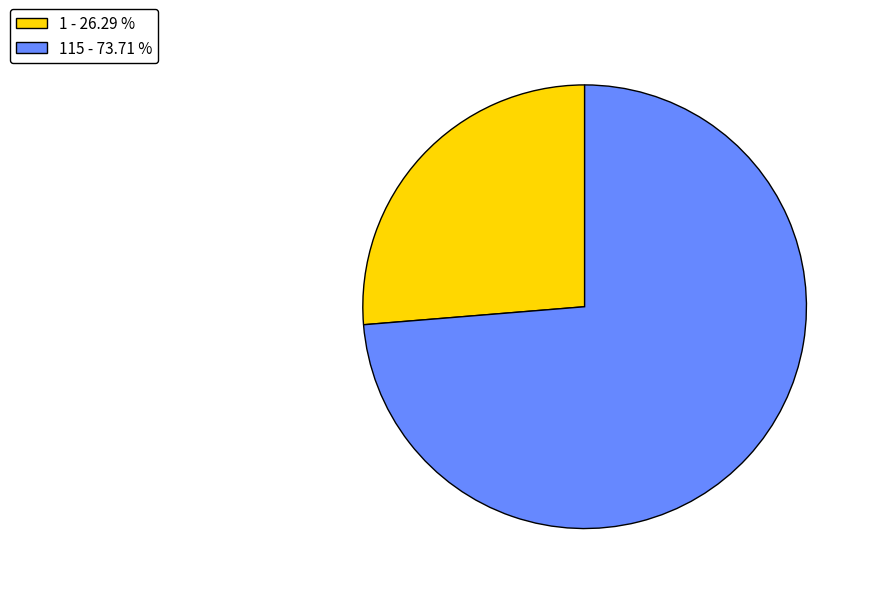

What is the largest slice in the pie chart?

115 - 73.71 %